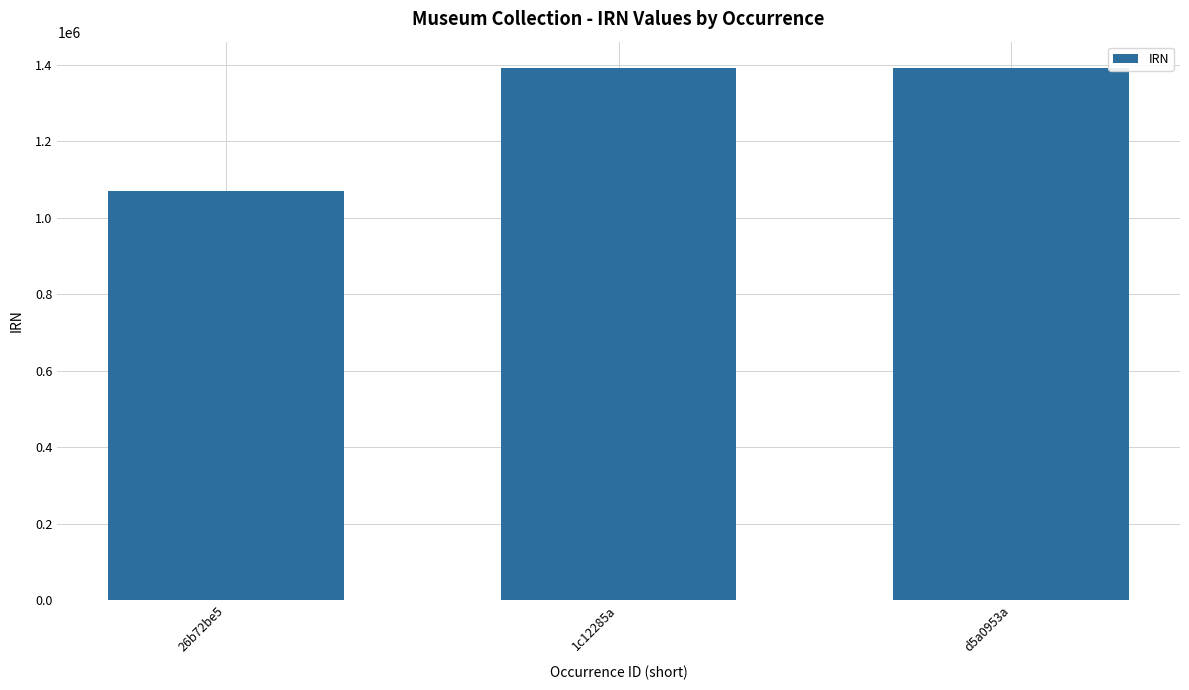

What is the label of the 1st bar from the right?

d5a0953a